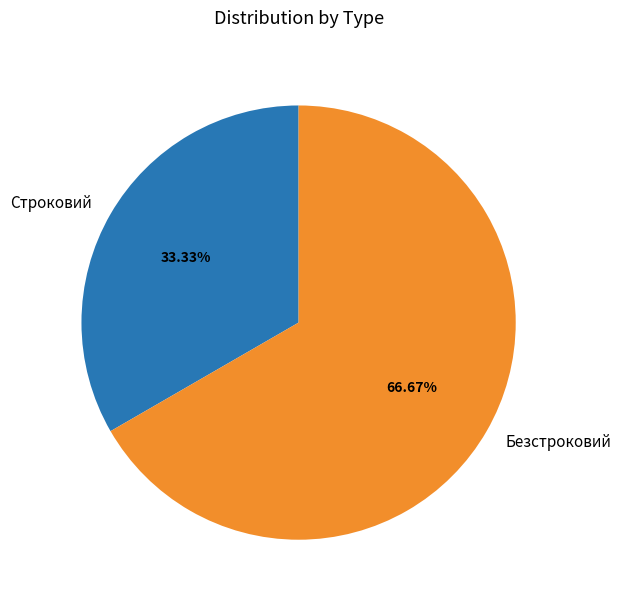

Is the sum of Строковий and Безстроковий greater than half?

Yes